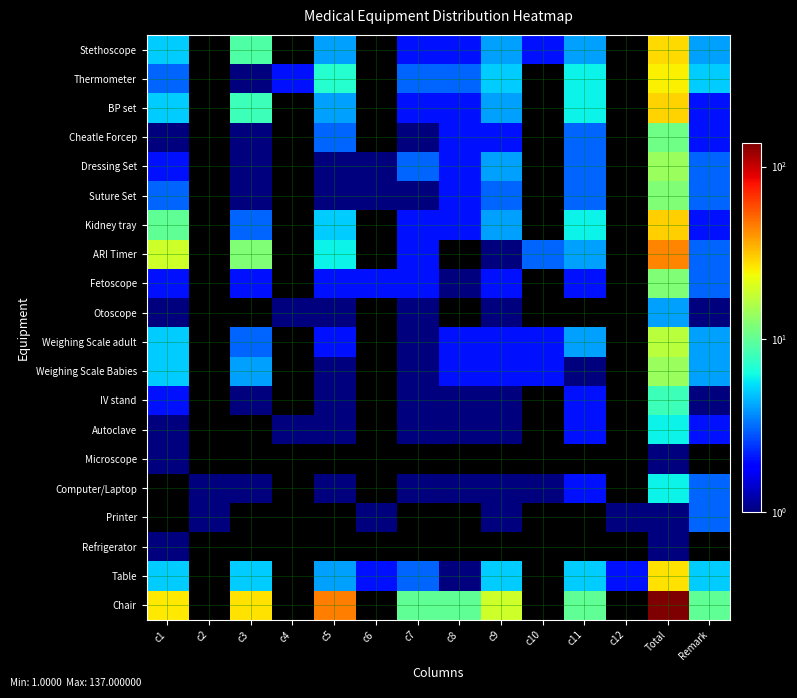

Which has a higher value, c10 or c4?

c10